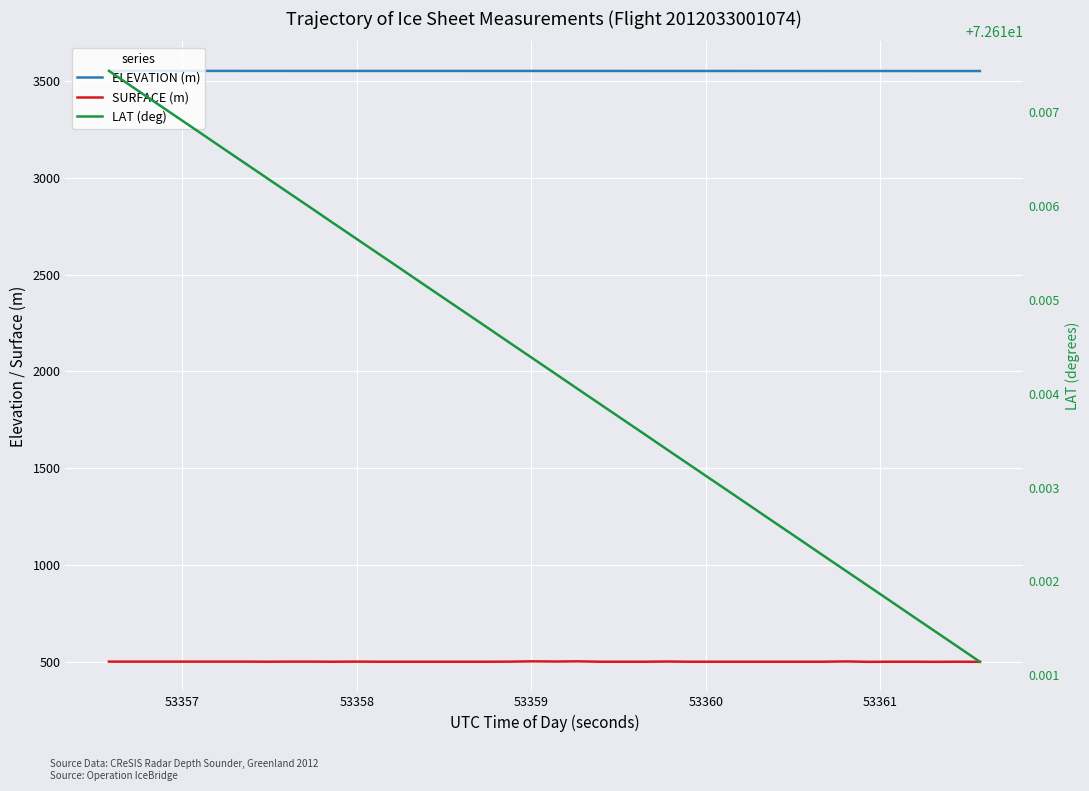

What are all the series names shown in the legend?

ELEVATION (m), SURFACE (m), LAT (deg)